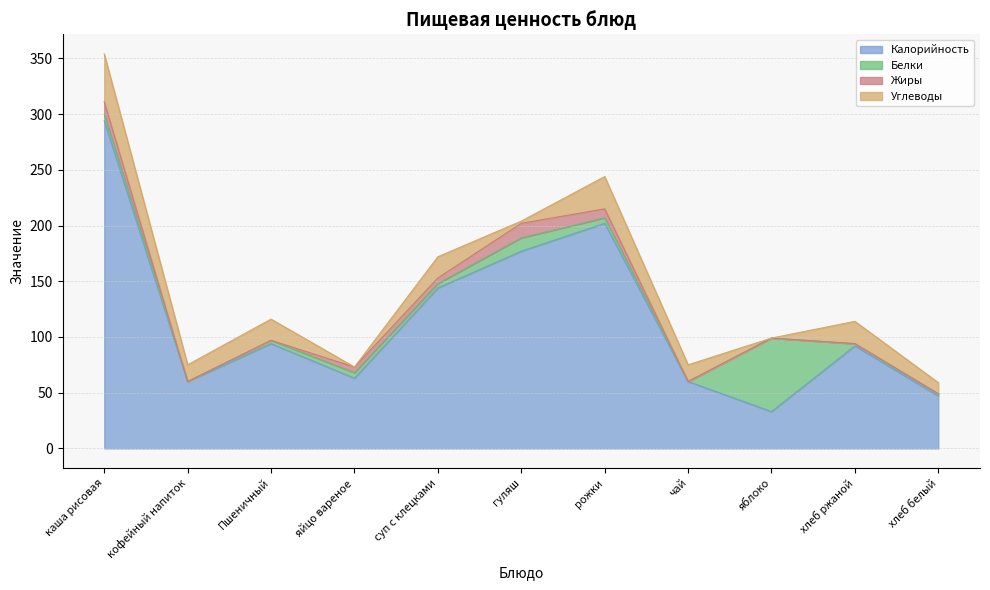

How many series are shown in this chart?

4